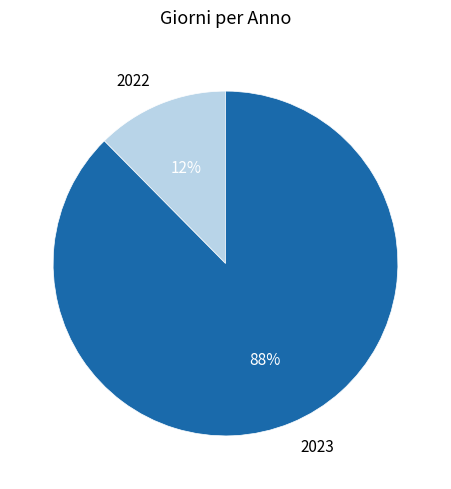

Count the number of slices in the pie.

2